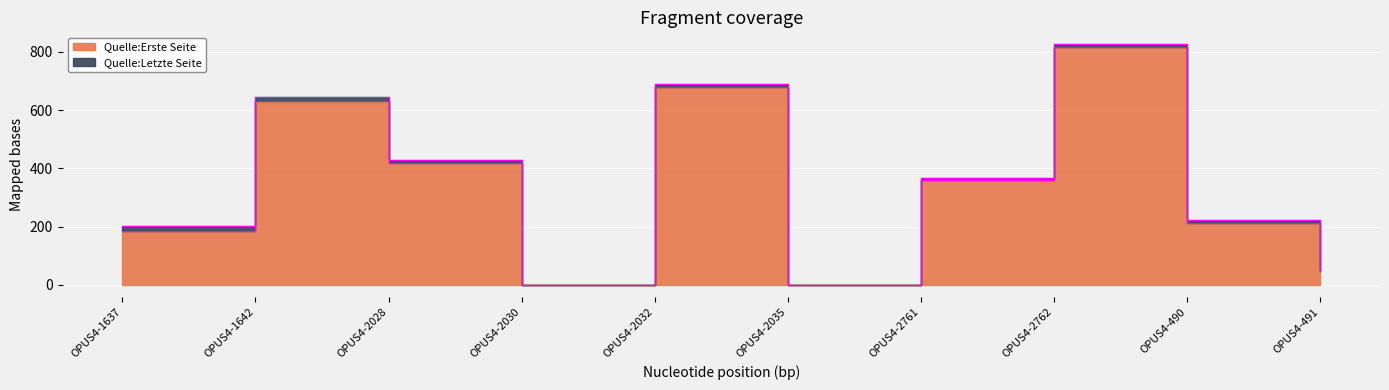

What is the sum of the Quelle:Letzte Seite values at OPUS4-2035 and OPUS4-491?

56